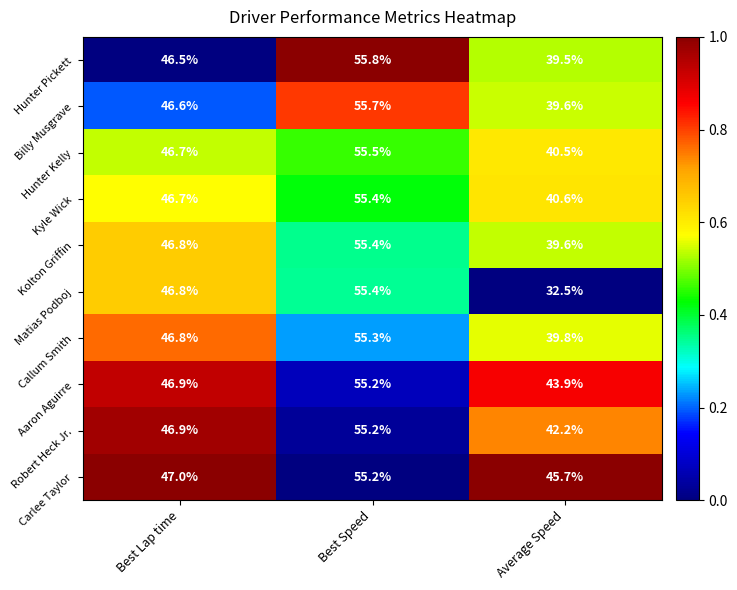

What is the sum of the Robert Heck Jr. values at Average Speed and Best Lap time?

89.1